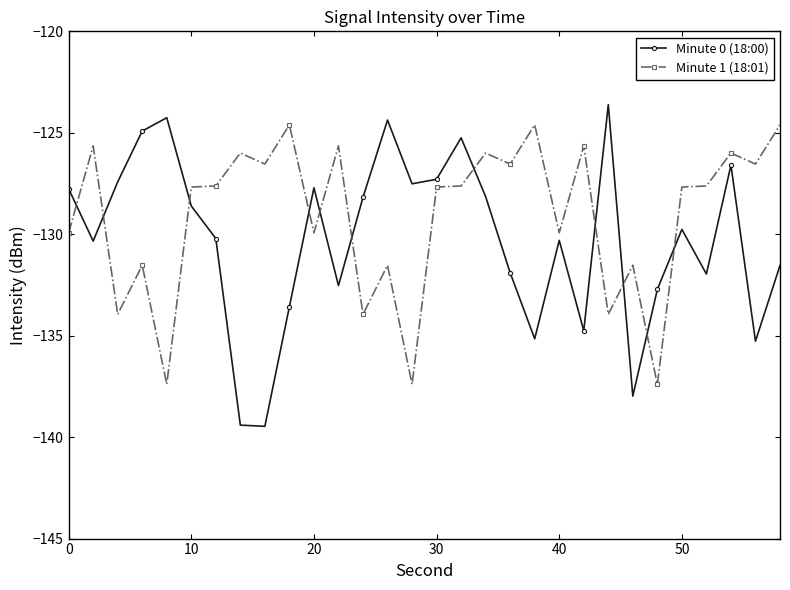

True or false: Minute 1 (18:01) has more than 2 interior local peaks.

True